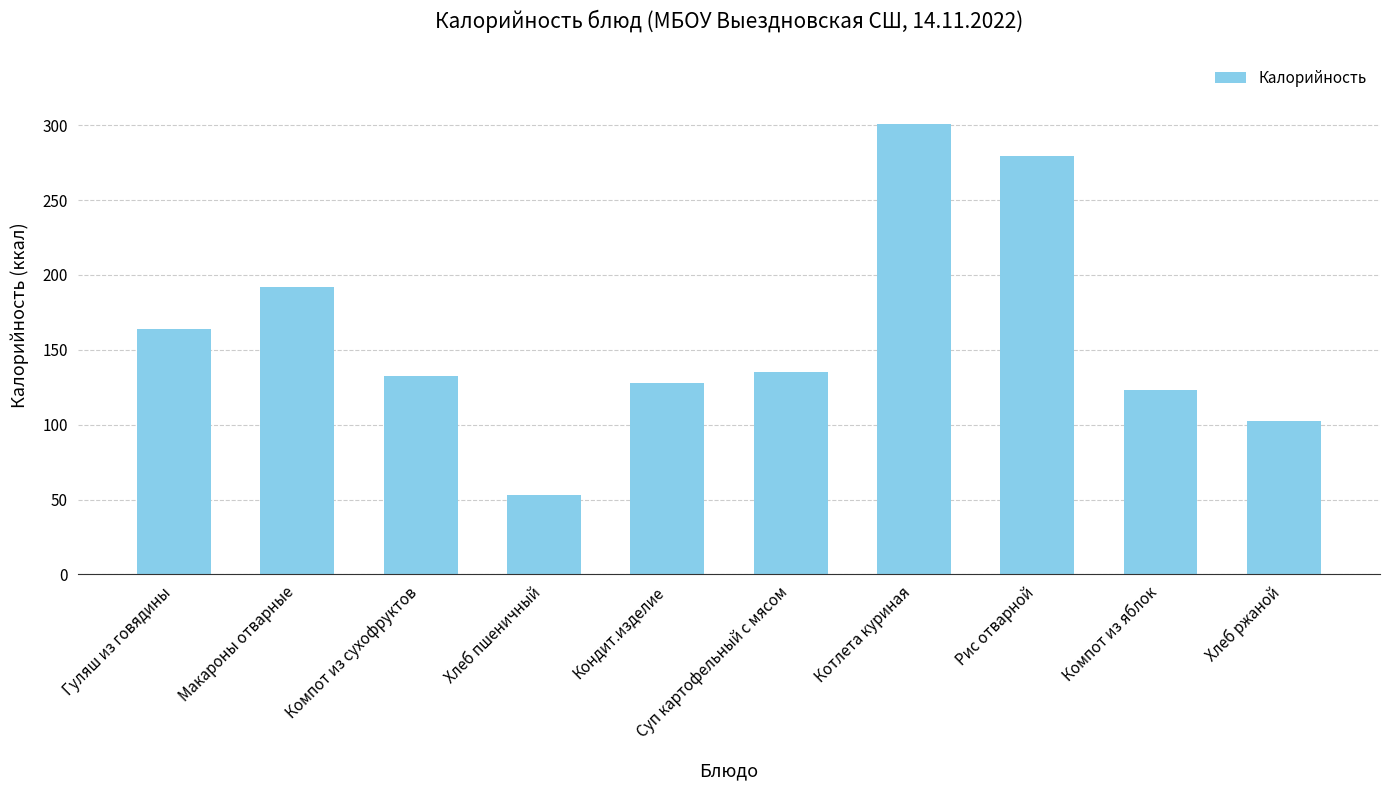

Approximately how many times larger is the value at Компот из сухофруктов compared to Гуляш из говядины?

0.8